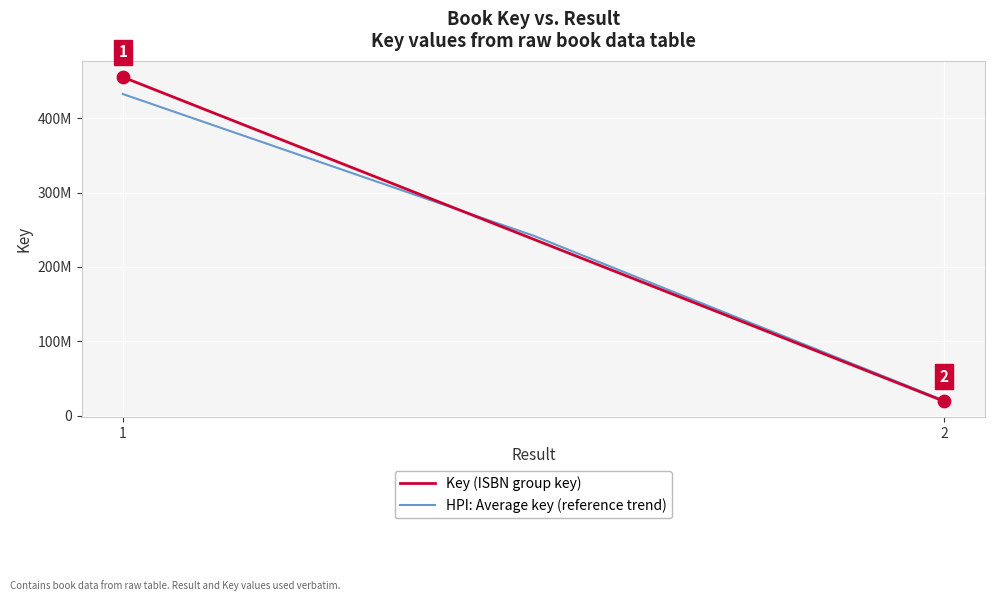

Which series contains the highest Y value?

Key